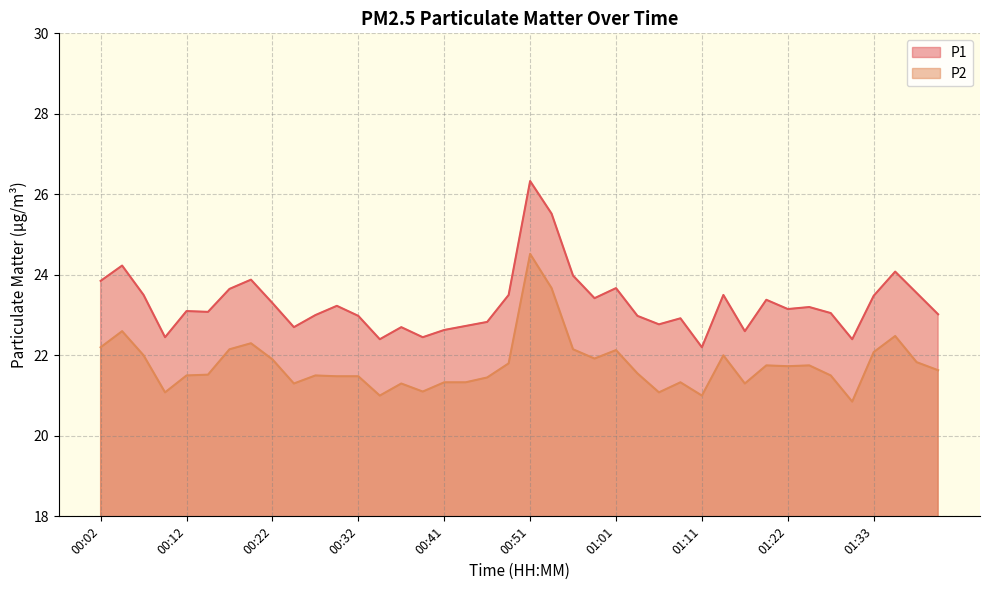

At which category does P1 reach its first local valley?

00:09